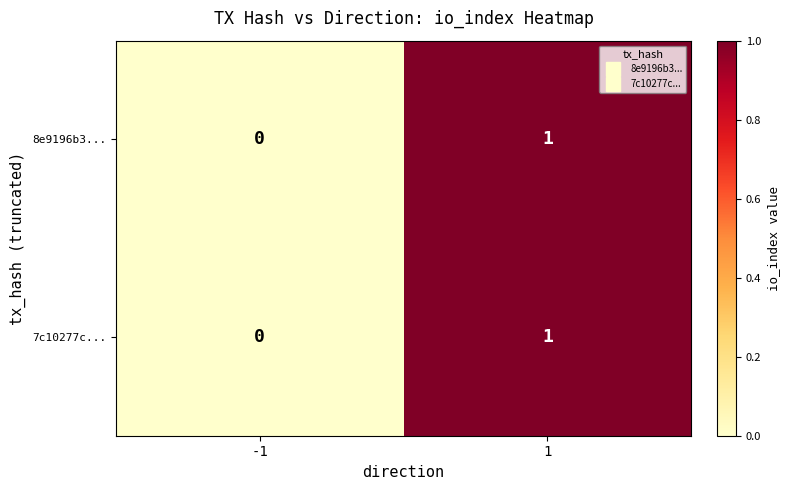

True or false: 8e9196b3... has a value of 1 at 1.

True